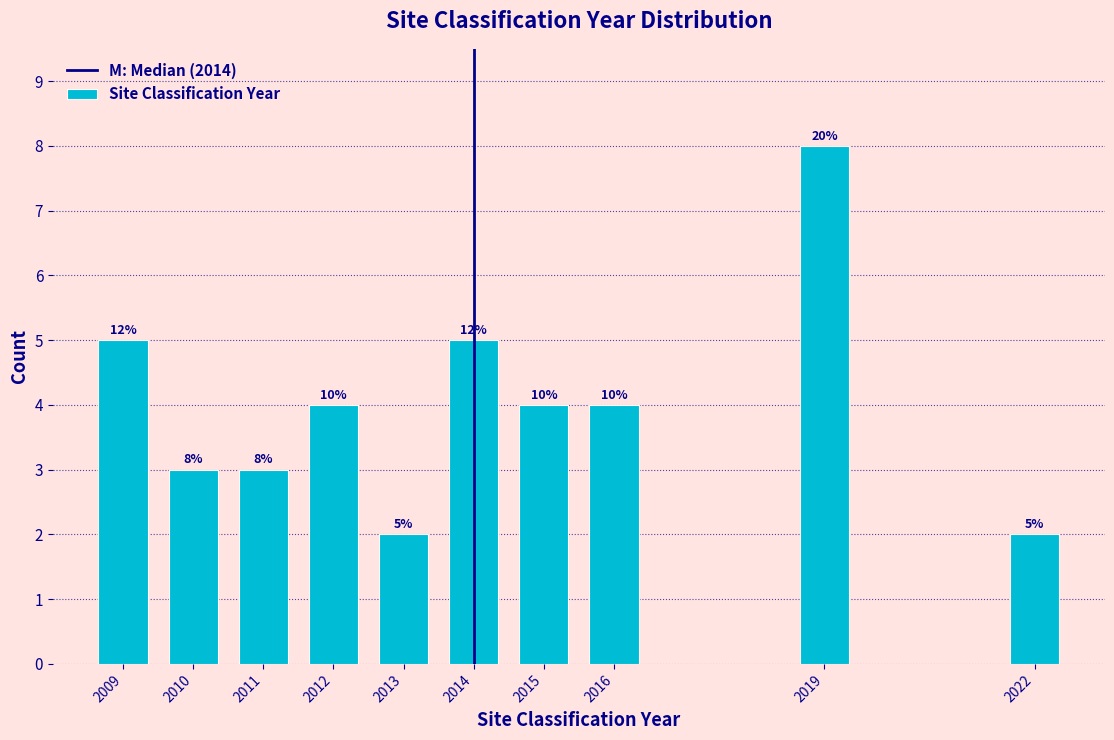

Are the bars horizontal?

No